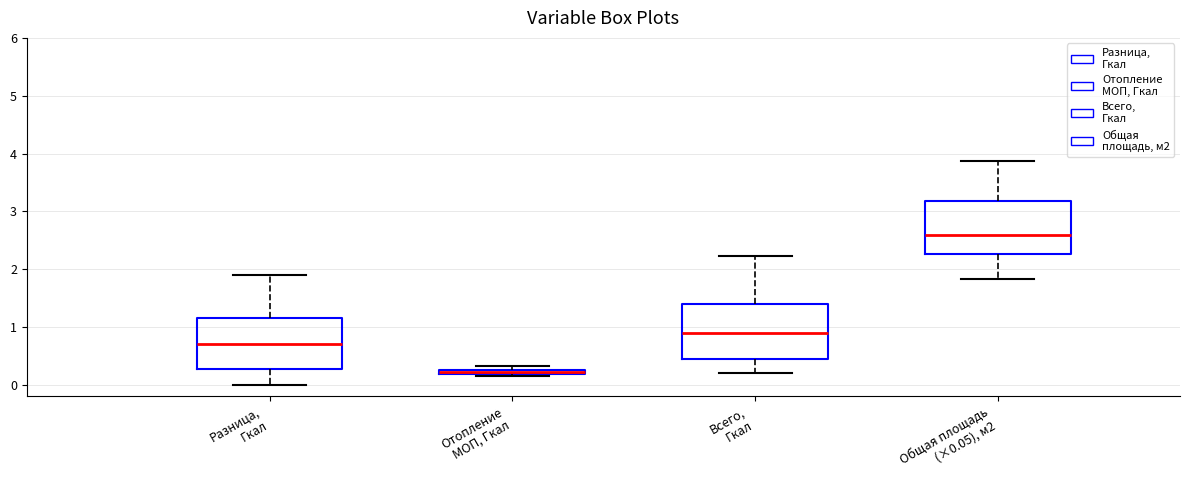

Which box has the lowest median line?

Отопление МОП, Гкал